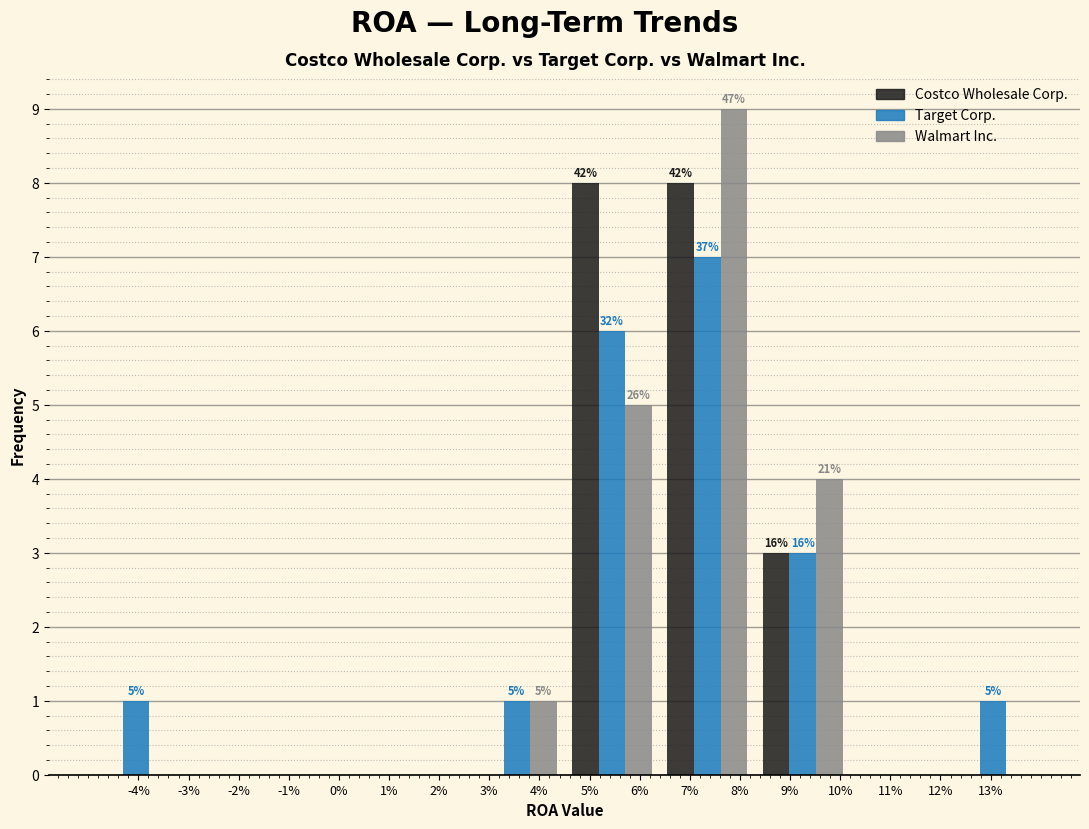

True or false: Walmart Inc. has a value of 7 at 5%.

False